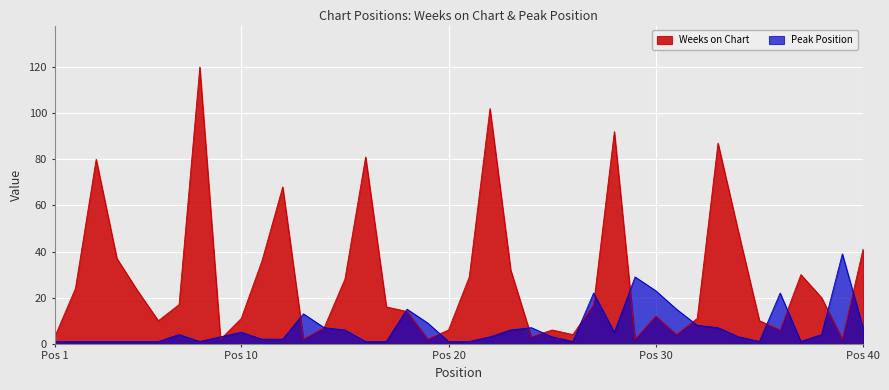

Rank the series by their average value, from highest to lowest.

Weeks on Chart, Peak Position